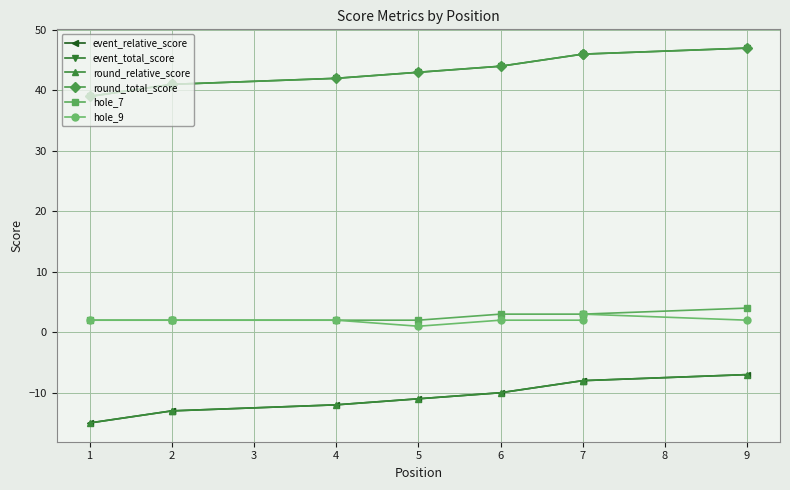

What is the value of the event_total_score point at the 4th from the left?

42